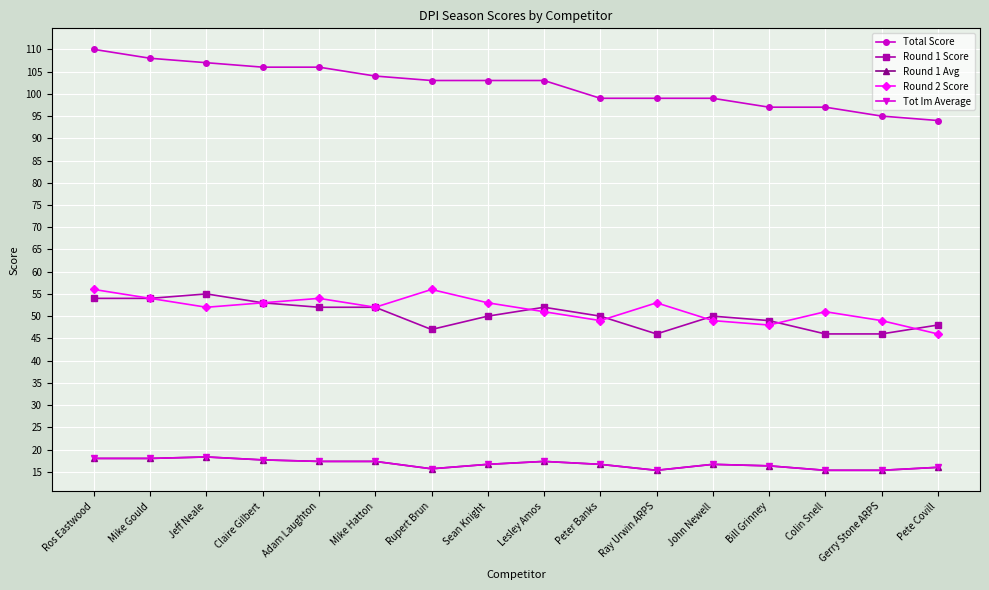

True or false: Total Score and Tot Im Average cross at least once.

False